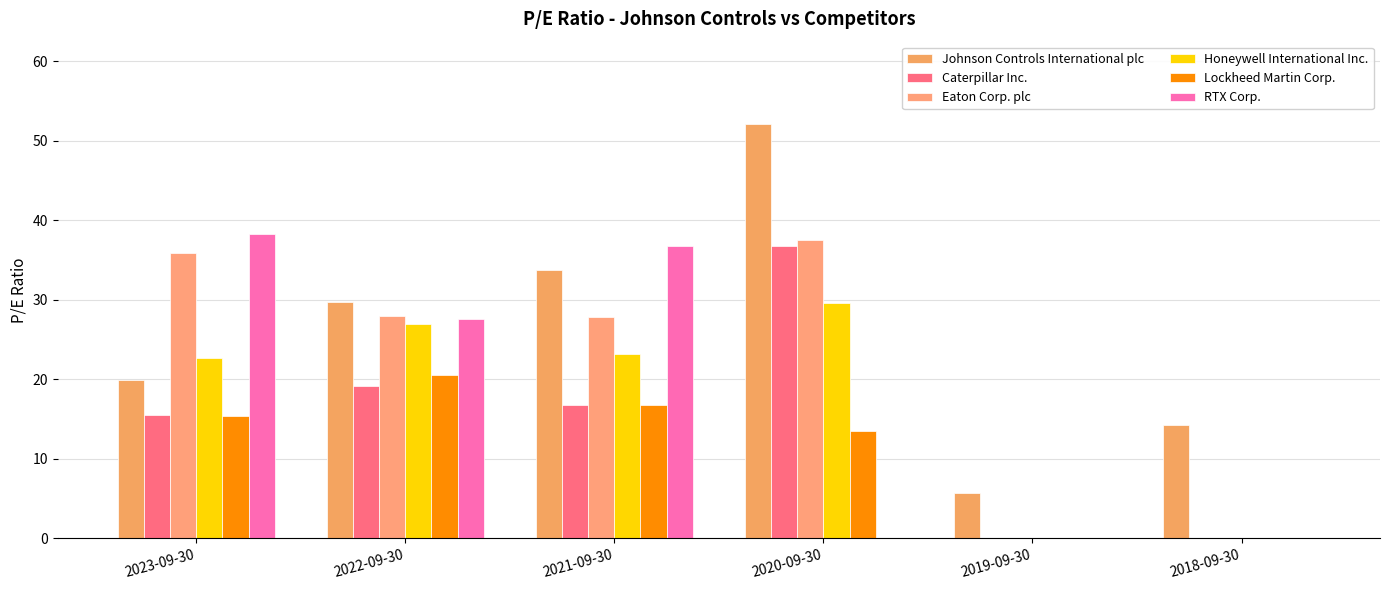

What are all the series names shown in the legend?

Johnson Controls International plc, Caterpillar Inc., Eaton Corp. plc, Honeywell International Inc., Lockheed Martin Corp., RTX Corp.